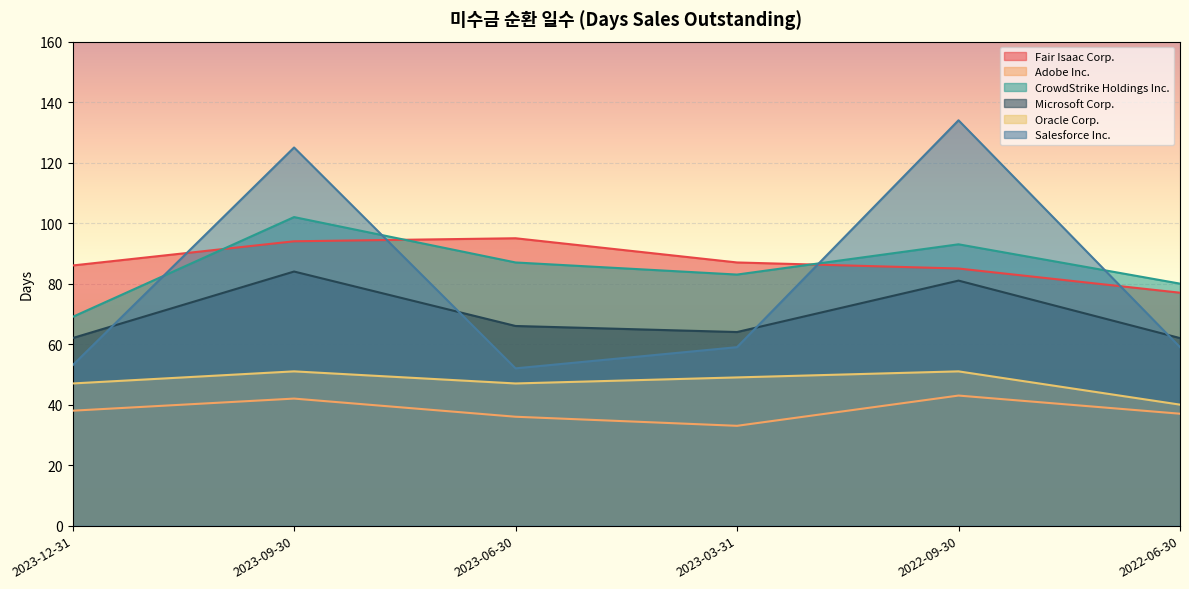

How many lines are shown in the chart?

6